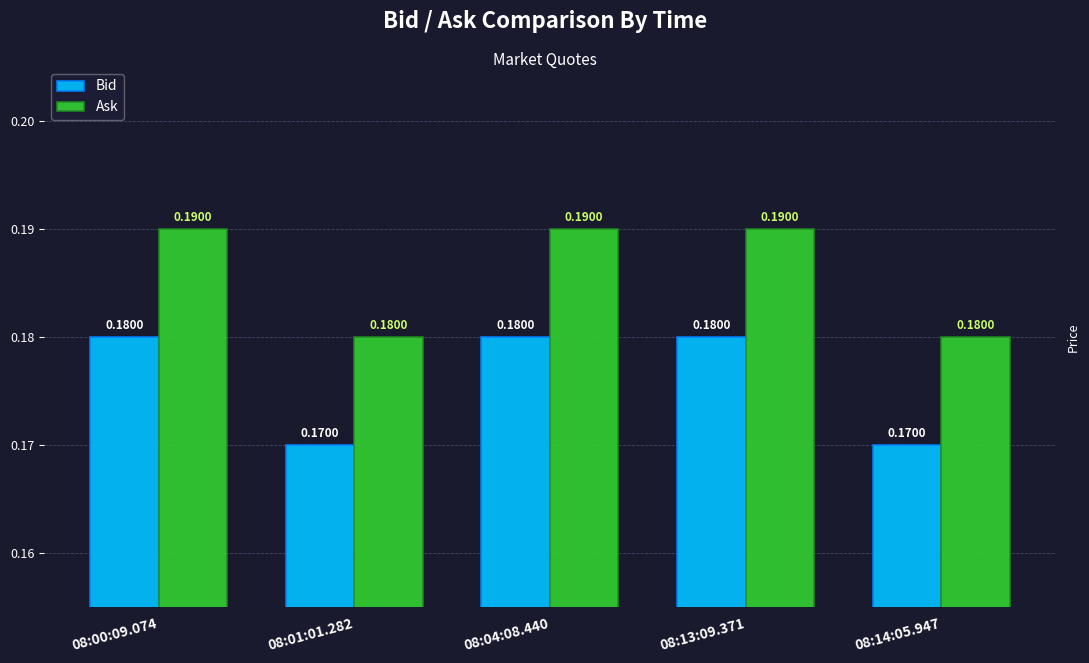

What is the total value across all series at 08:13:09.371?

0.4